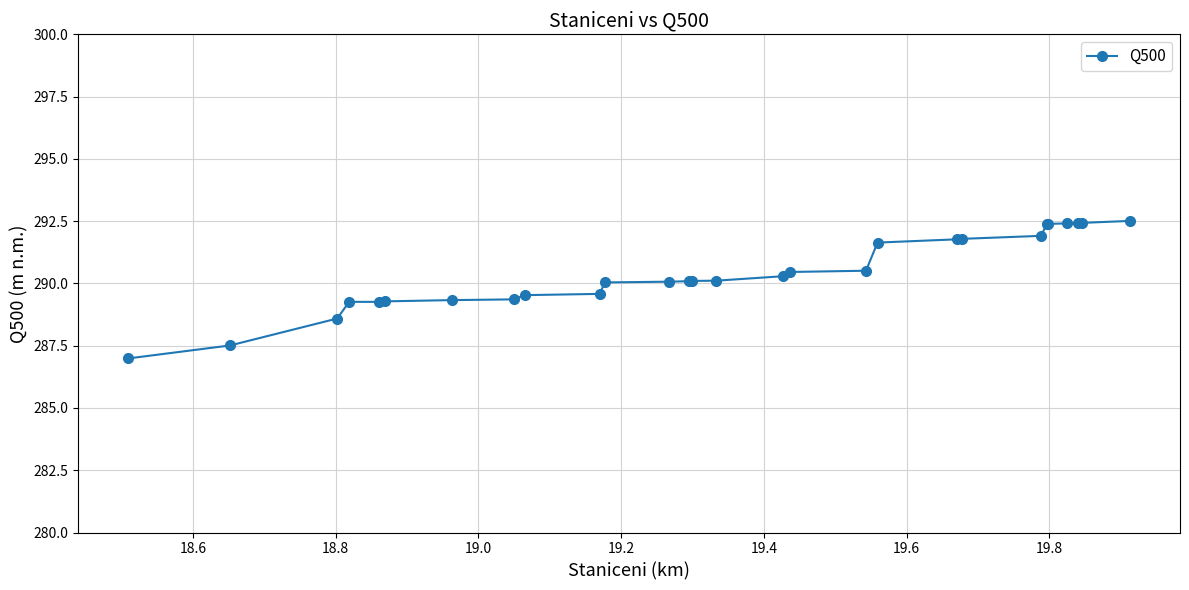

What is the value of the 21st point from the left?

291.8